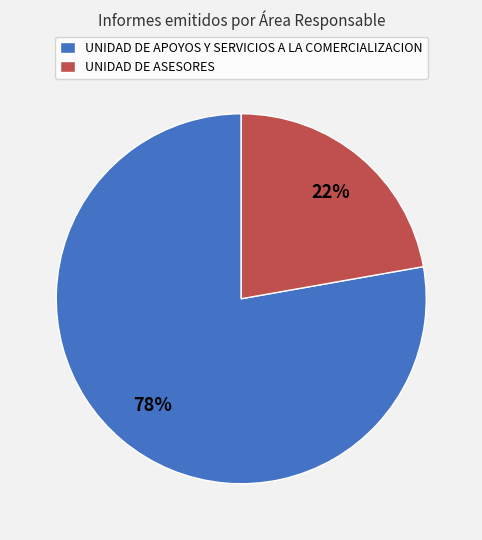

What is the largest slice in the pie chart?

UNIDAD DE APOYOS Y SERVICIOS A LA COMERCIALIZACION